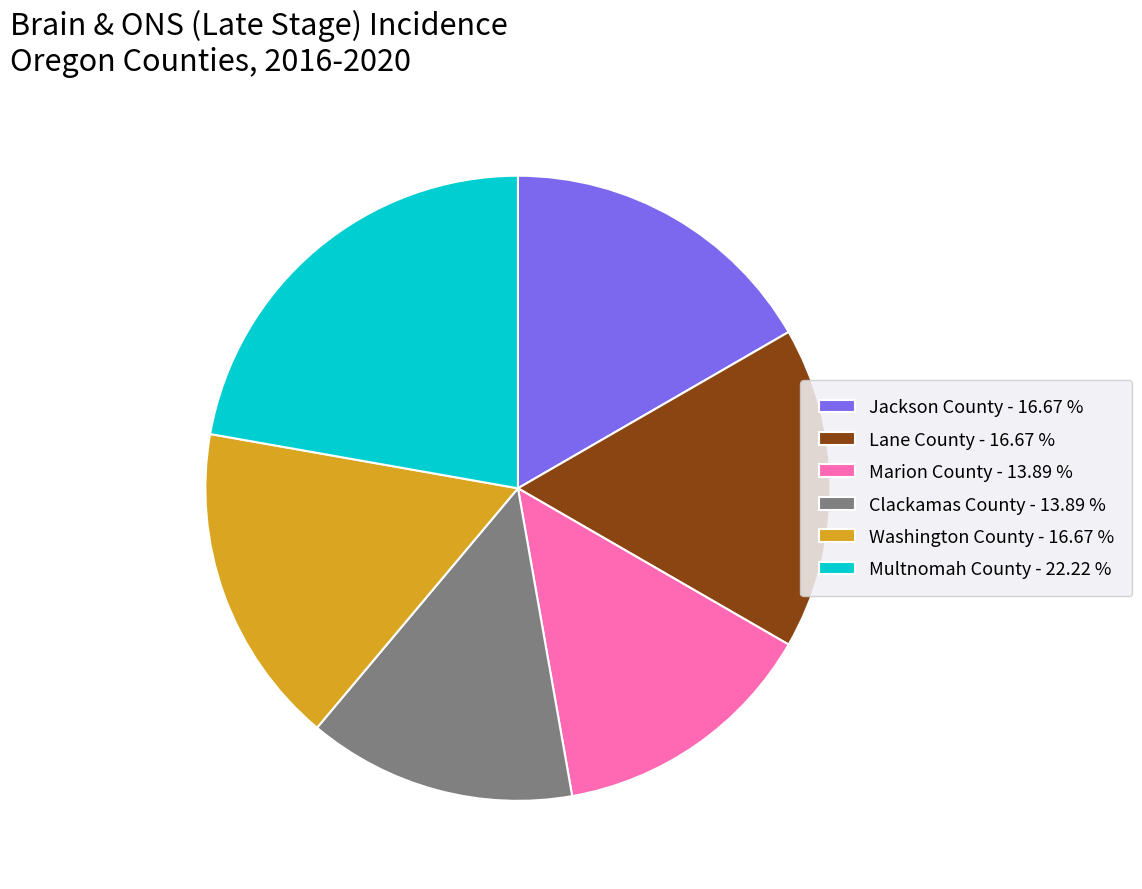

Is there a majority slice in this chart?

No